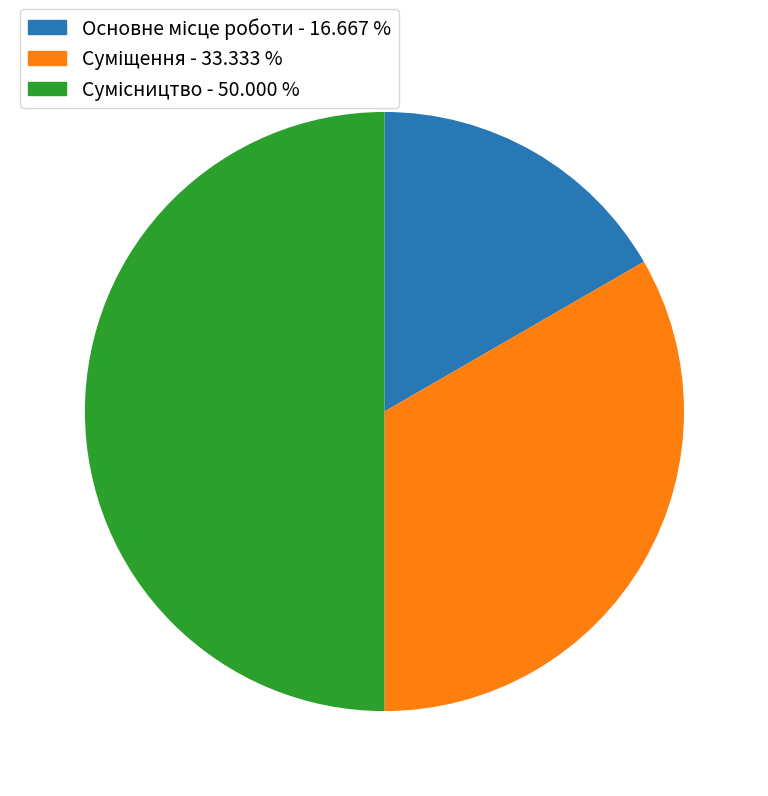

How many slices are in this pie chart?

3